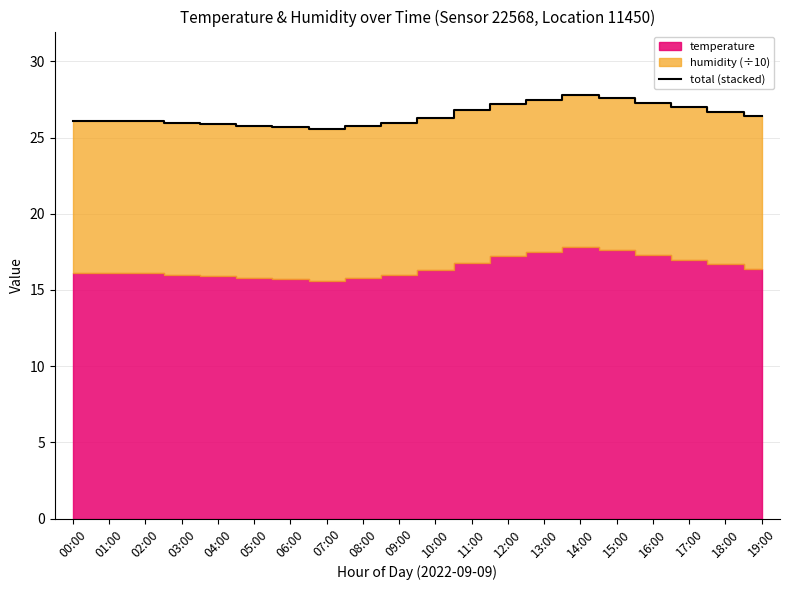

What is the change in value from 08:00 to 09:00?

+0.2